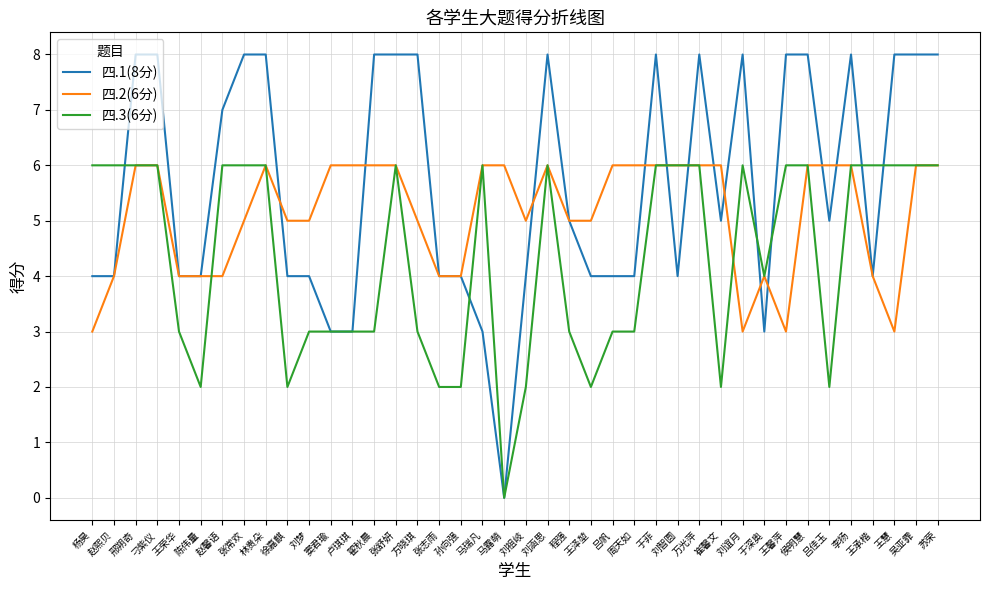

Reading right to left, transcribe all the data shown in this chart.

四.1(8分): 苏荣=8	吴亚霏=8	王慧=8	王承楷=4	李扬=8	吕佳玉=5	侯明慧=8	王馨萍=8	于深奥=3	刘谊月=8	崔馨文=5	万光萍=8	刘智圆=4	于菲=8	周天如=4	吕帆=4	王泽堃=4	程强=5	刘涵思=8	刘祖岐=4	马露萌=0	马瑞凡=3	孙向强=4	张志雨=4	方晓琪=8	张舒妍=8	翟秋晨=8	卢琪琪=3	窦君瑜=3	刘梦=4	徐嘉麒=4	林贵朵=8	张常欢=8	赵馨语=7	陈伟量=4	王荣华=4	刁紫仪=8	邢朔奇=8	赵熙贝=4	杨昊=4
四.2(6分): 苏荣=6	吴亚霏=6	王慧=3	王承楷=4	李扬=6	吕佳玉=6	侯明慧=6	王馨萍=3	于深奥=4	刘谊月=3	崔馨文=6	万光萍=6	刘智圆=6	于菲=6	周天如=6	吕帆=6	王泽堃=5	程强=5	刘涵思=6	刘祖岐=5	马露萌=6	马瑞凡=6	孙向强=4	张志雨=4	方晓琪=5	张舒妍=6	翟秋晨=6	卢琪琪=6	窦君瑜=6	刘梦=5	徐嘉麒=5	林贵朵=6	张常欢=5	赵馨语=4	陈伟量=4	王荣华=4	刁紫仪=6	邢朔奇=6	赵熙贝=4	杨昊=3
四.3(6分): 苏荣=6	吴亚霏=6	王慧=6	王承楷=6	李扬=6	吕佳玉=2	侯明慧=6	王馨萍=6	于深奥=4	刘谊月=6	崔馨文=2	万光萍=6	刘智圆=6	于菲=6	周天如=3	吕帆=3	王泽堃=2	程强=3	刘涵思=6	刘祖岐=2	马露萌=0	马瑞凡=6	孙向强=2	张志雨=2	方晓琪=3	张舒妍=6	翟秋晨=3	卢琪琪=3	窦君瑜=3	刘梦=3	徐嘉麒=2	林贵朵=6	张常欢=6	赵馨语=6	陈伟量=2	王荣华=3	刁紫仪=6	邢朔奇=6	赵熙贝=6	杨昊=6